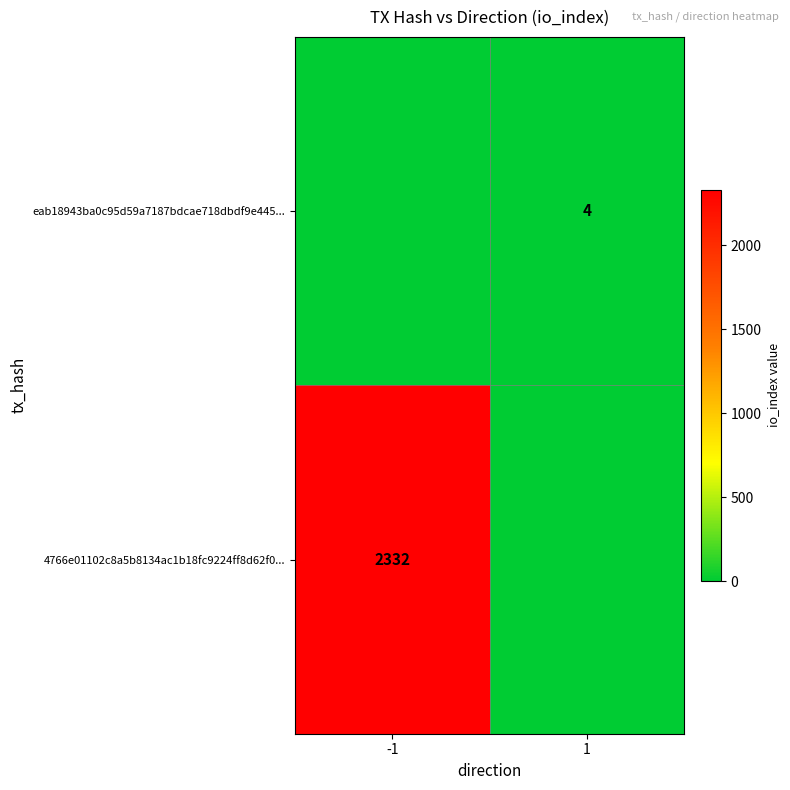

True or false: eab18943ba0c95d59a7187bdcae718dbdf9e445... has a value of 5 at 1.

False